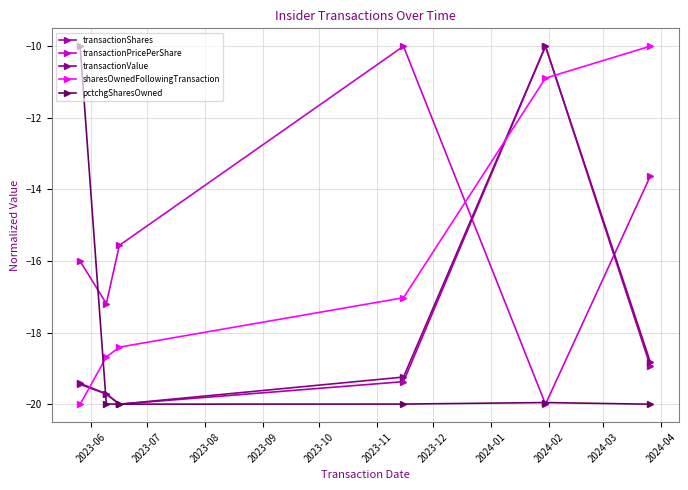

After their last crossing, which series has the higher values: transactionPricePerShare or sharesOwnedFollowingTransaction?

sharesOwnedFollowingTransaction